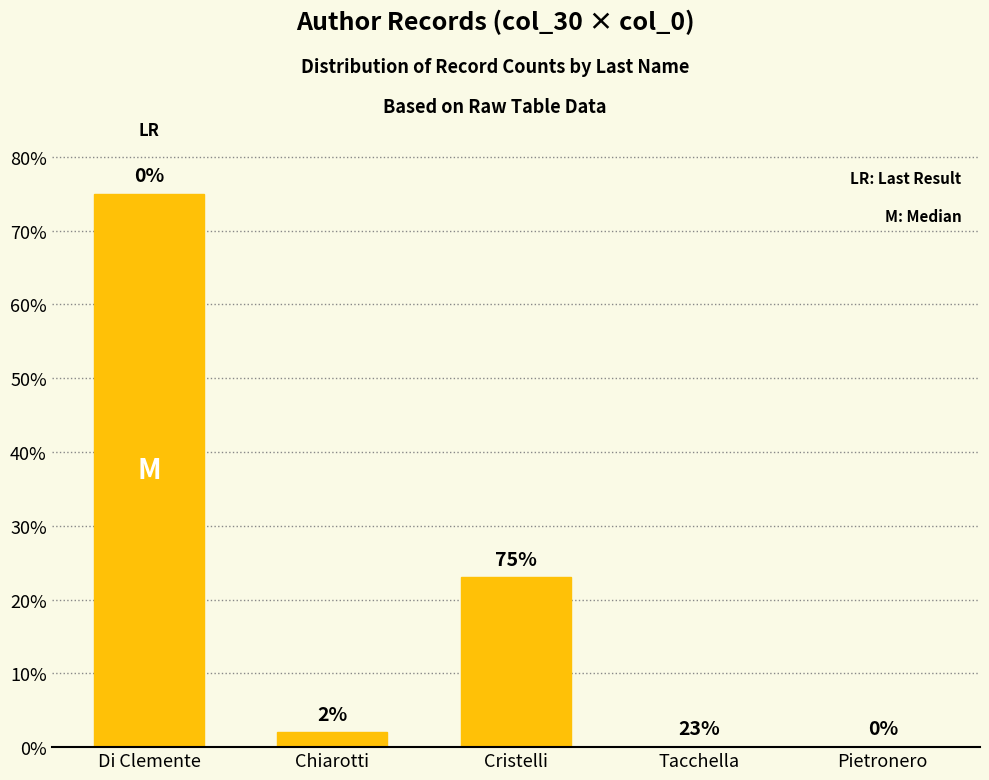

Where does the data first go above 2?

Di Clemente